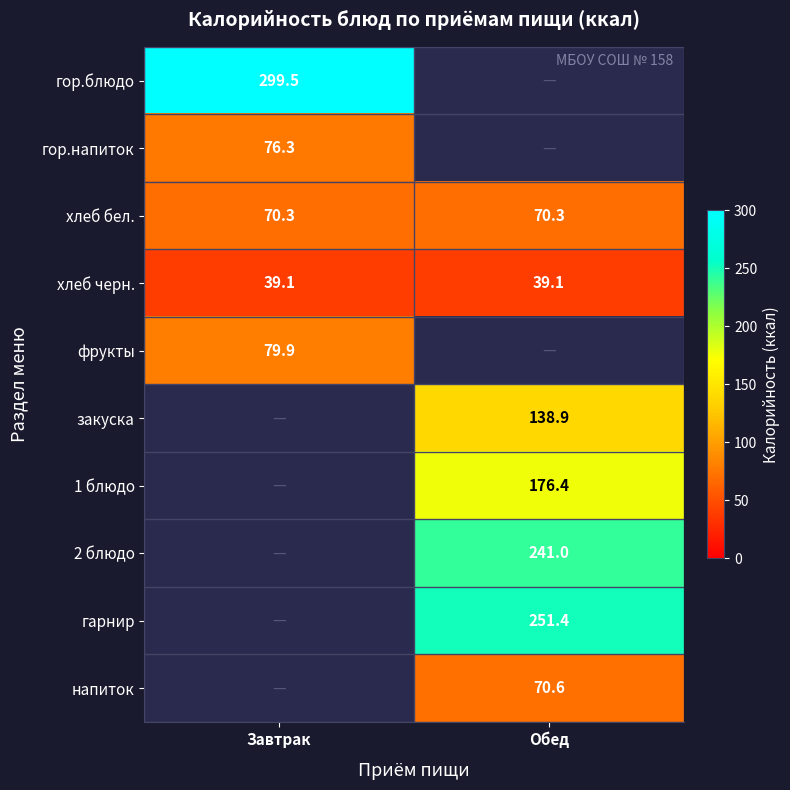

True or false: фрукты has a value of 79.9 at Завтрак.

True